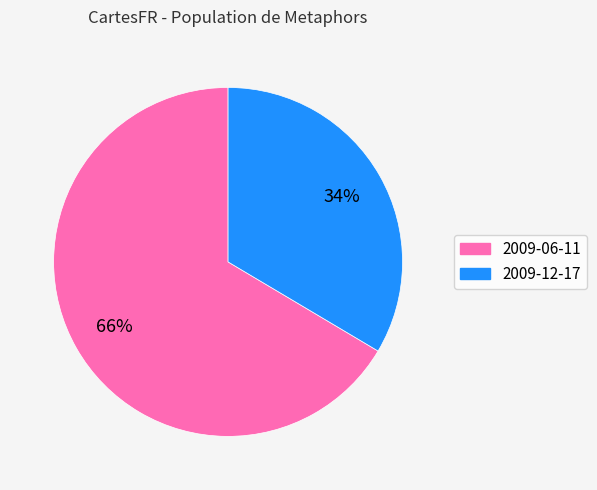

To the nearest percent, what is the average slice percentage?

50%